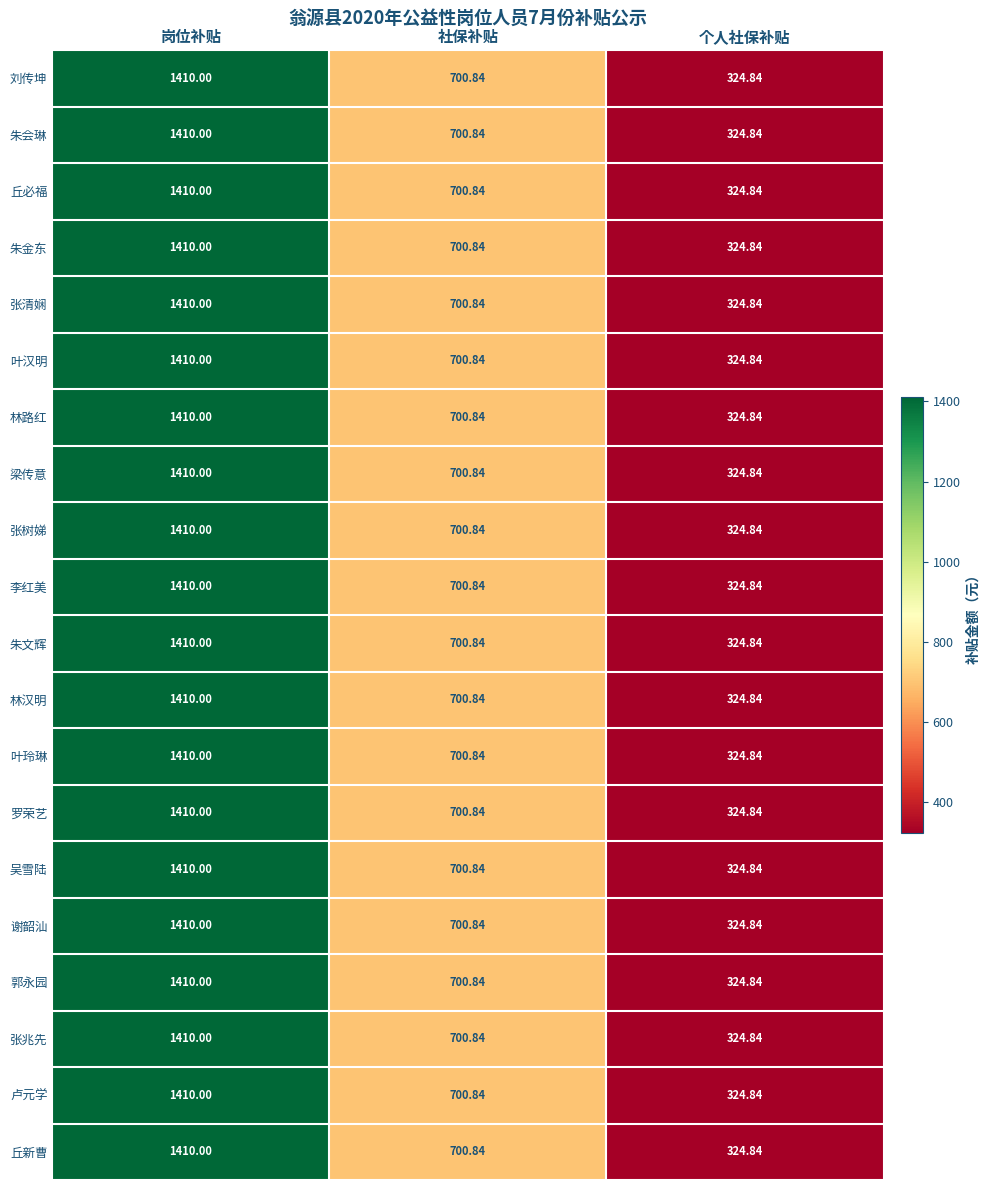

Count the number of categories in the chart.

3